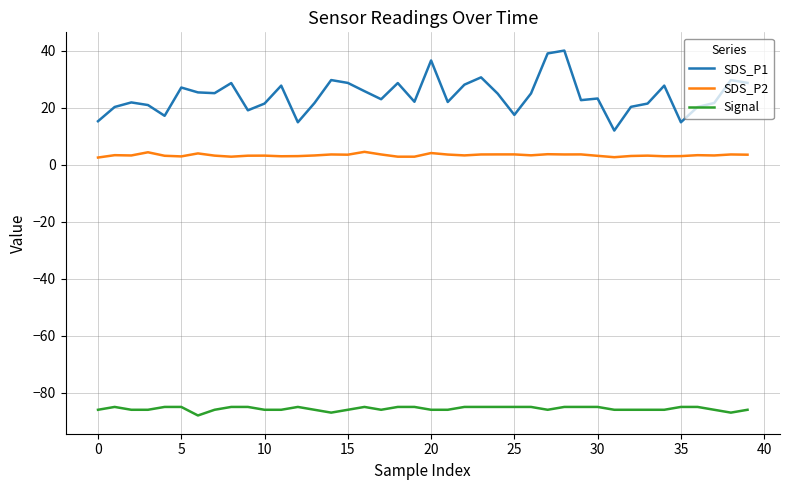

Count the number of data series in this chart.

3